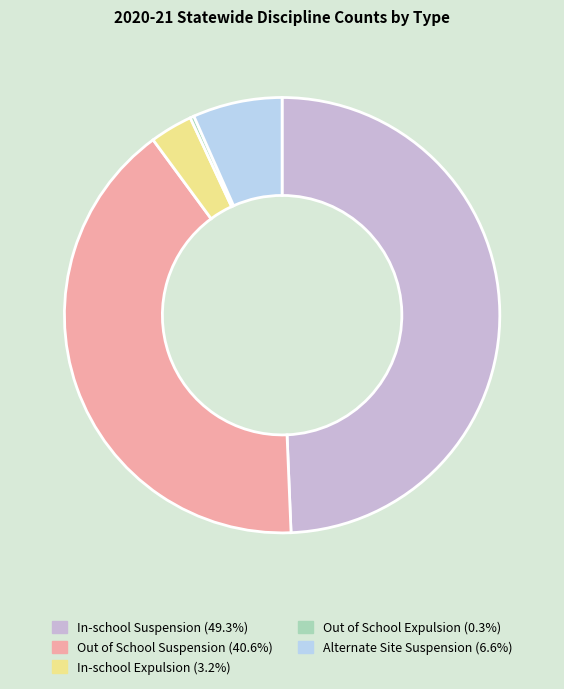

Rank the categories by value from highest to lowest.

In-school Suspension, Out of School Suspension, Alternate Site Suspension, In-school Expulsion, Out of School Expulsion